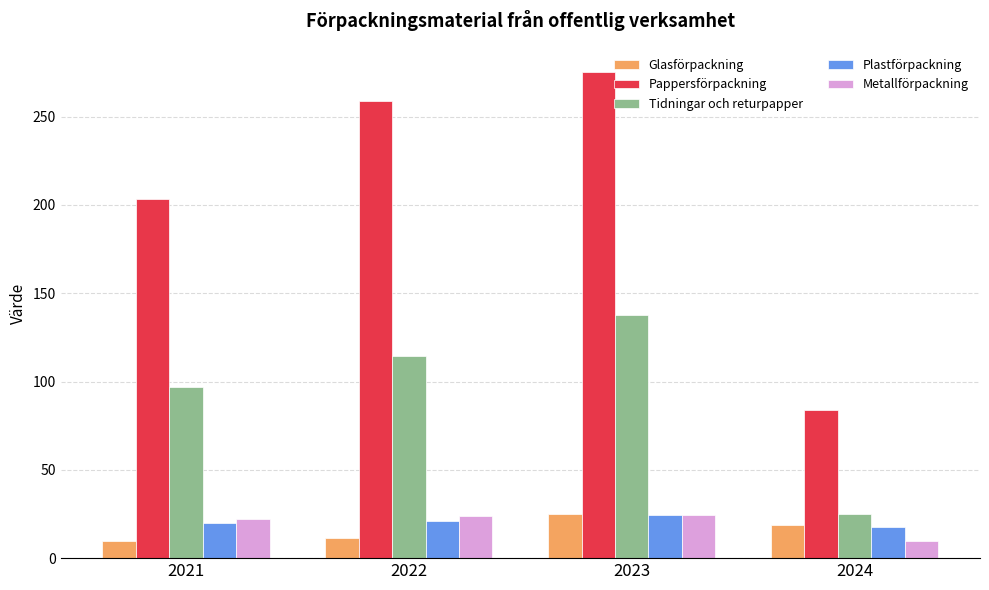

How many series are shown in this chart?

5